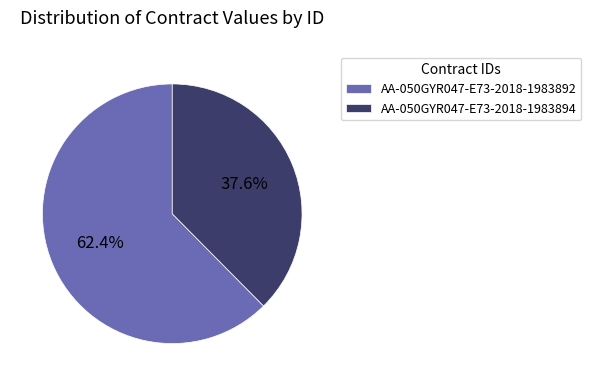

What is the largest slice in the pie chart?

AA-050GYR047-E73-2018-1983892